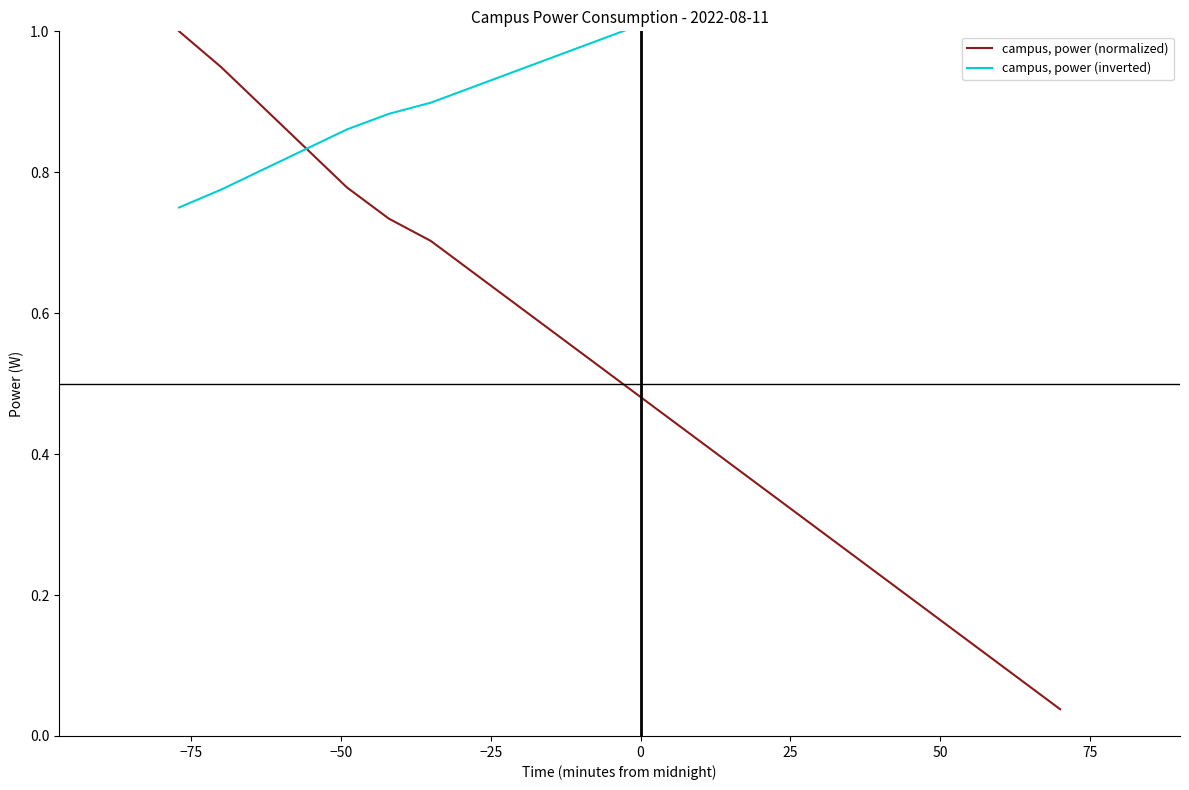

True or false: campus, power (inverted) and campus, power (normalized) intersect in this chart.

True